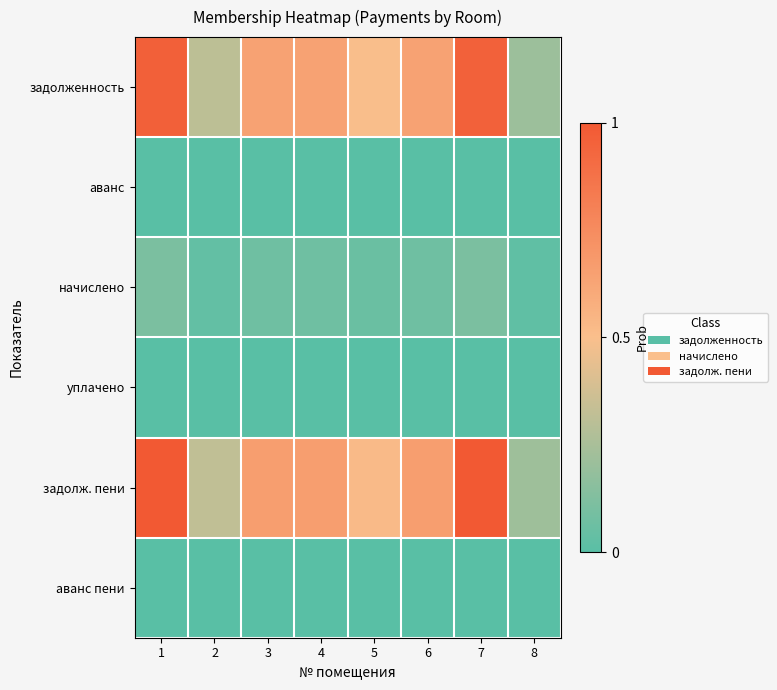

Reading left to right, what are all the values shown in this chart?

задолженность: 1=1.0	2=0.3	3=0.6	4=0.6	5=0.5	6=0.6	7=1.0	8=0.2
аванс: 1=0.0	2=0.0	3=0.0	4=0.0	5=0.0	6=0.0	7=0.0	8=0.0
начислено: 1=0.1	2=0.0	3=0.1	4=0.1	5=0.1	6=0.1	7=0.1	8=0.0
уплачено: 1=0.0	2=0.0	3=0.0	4=0.0	5=0.0	6=0.0	7=0.0	8=0.0
задолж. пени: 1=1.0	2=0.3	3=0.7	4=0.7	5=0.5	6=0.7	7=1.0	8=0.2
аванс пени: 1=0.0	2=0.0	3=0.0	4=0.0	5=0.0	6=0.0	7=0.0	8=0.0